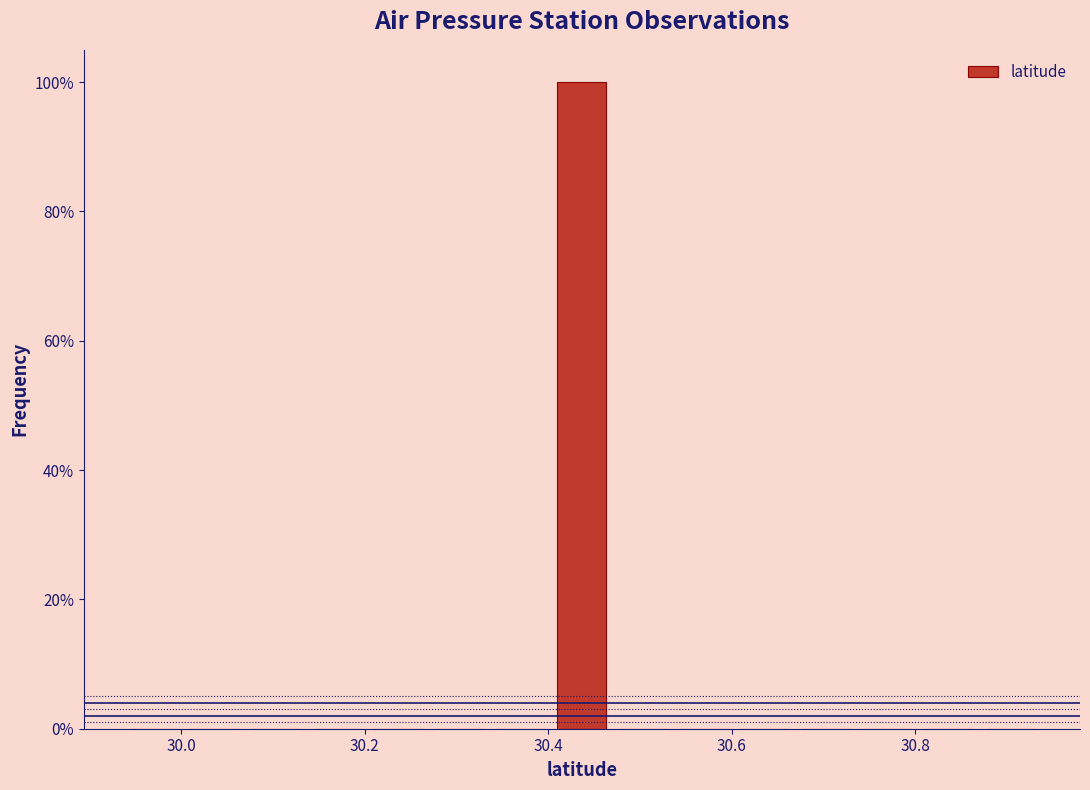

Around what value on the x-axis is the tallest bar? Give the approximate position of its centre, as read against the axis.

30.44